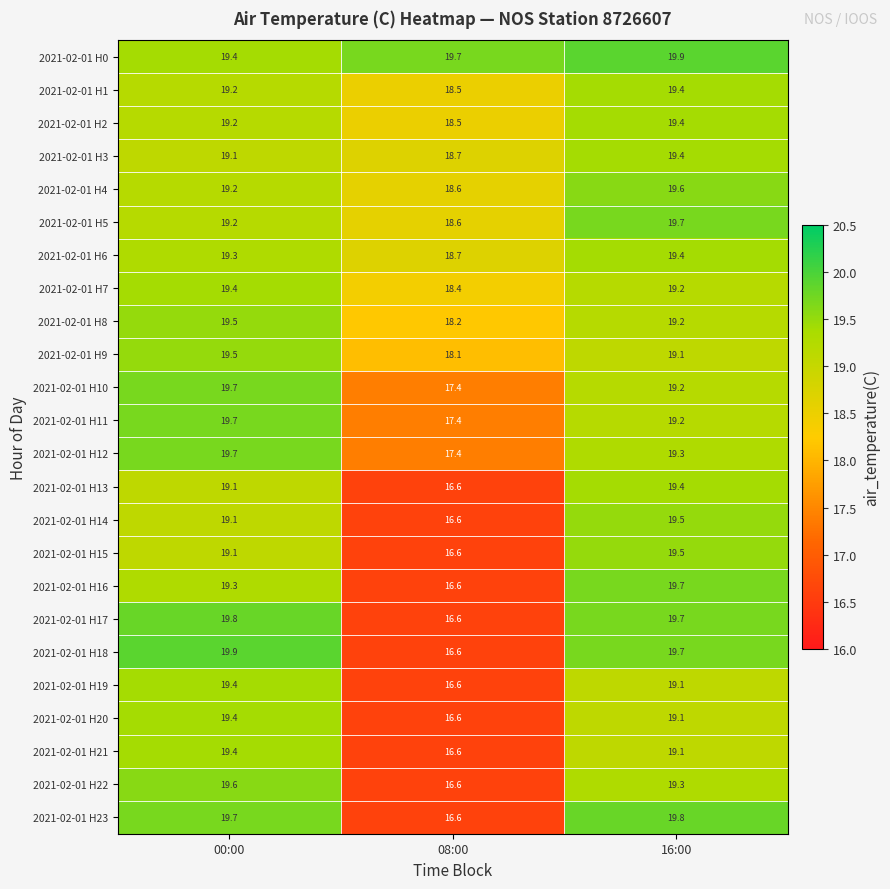

At which label is 2021-02-01 H13 closest to 18?

00:00